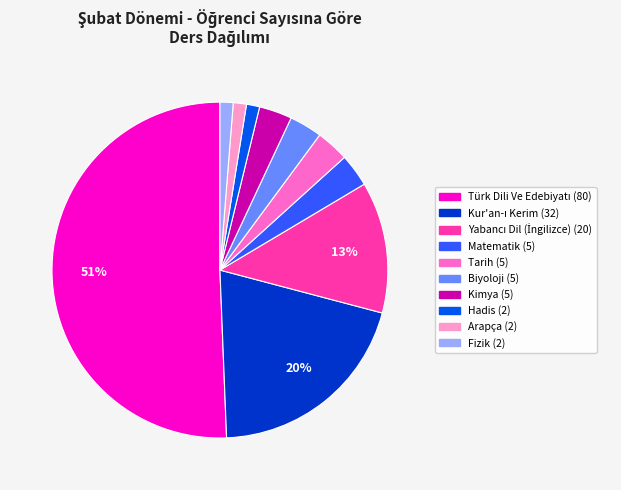

To the nearest percent, what is the average slice percentage?

10%